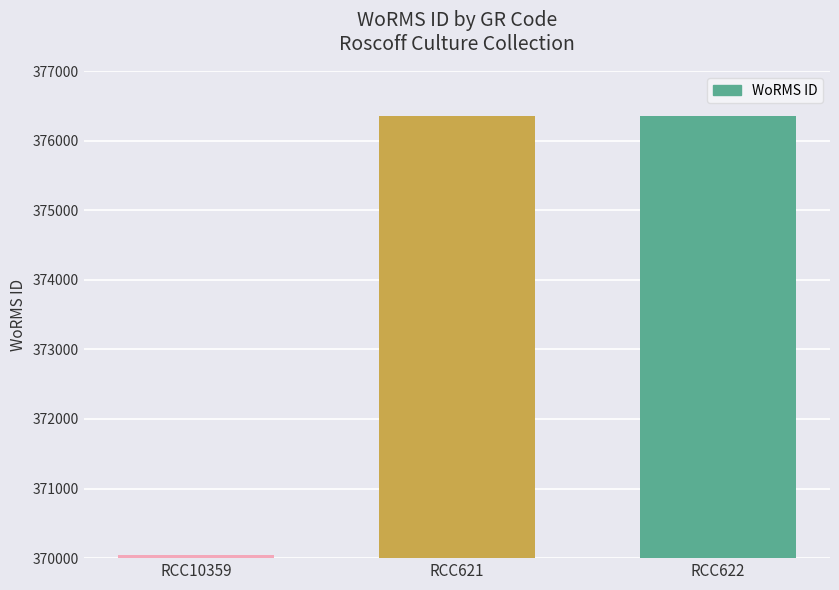

What position from the left is RCC621?

2